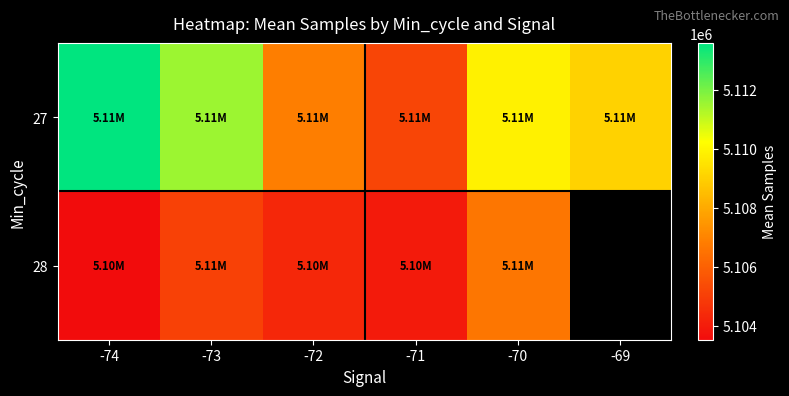

Which series has the widest spread of values?

27